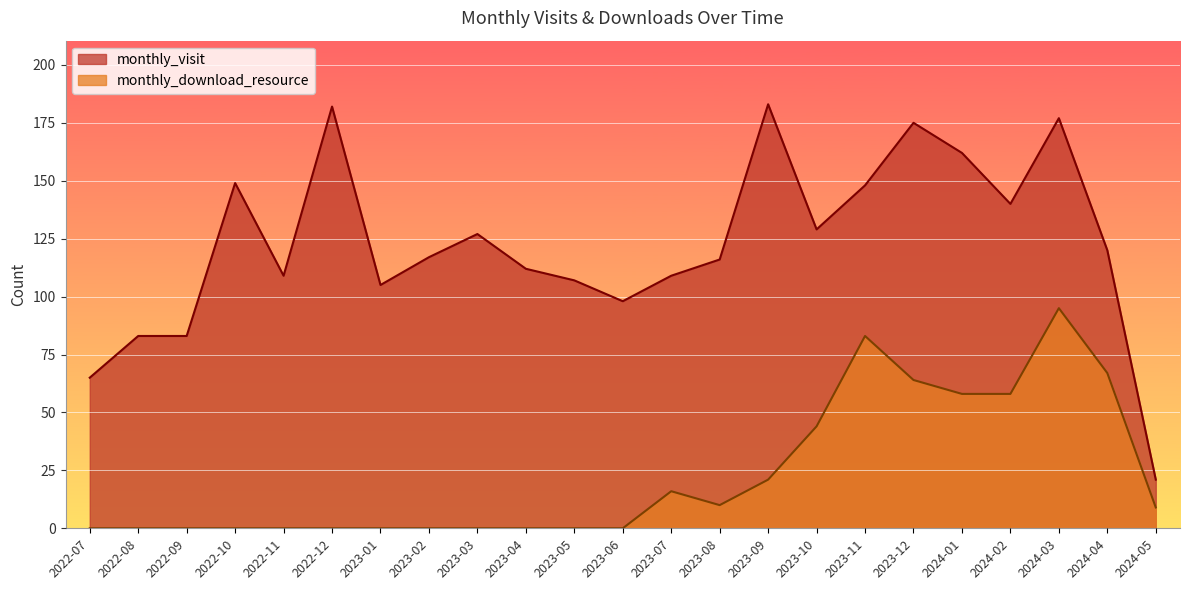

What is the difference between the highest and lowest values at 2022-11?

109